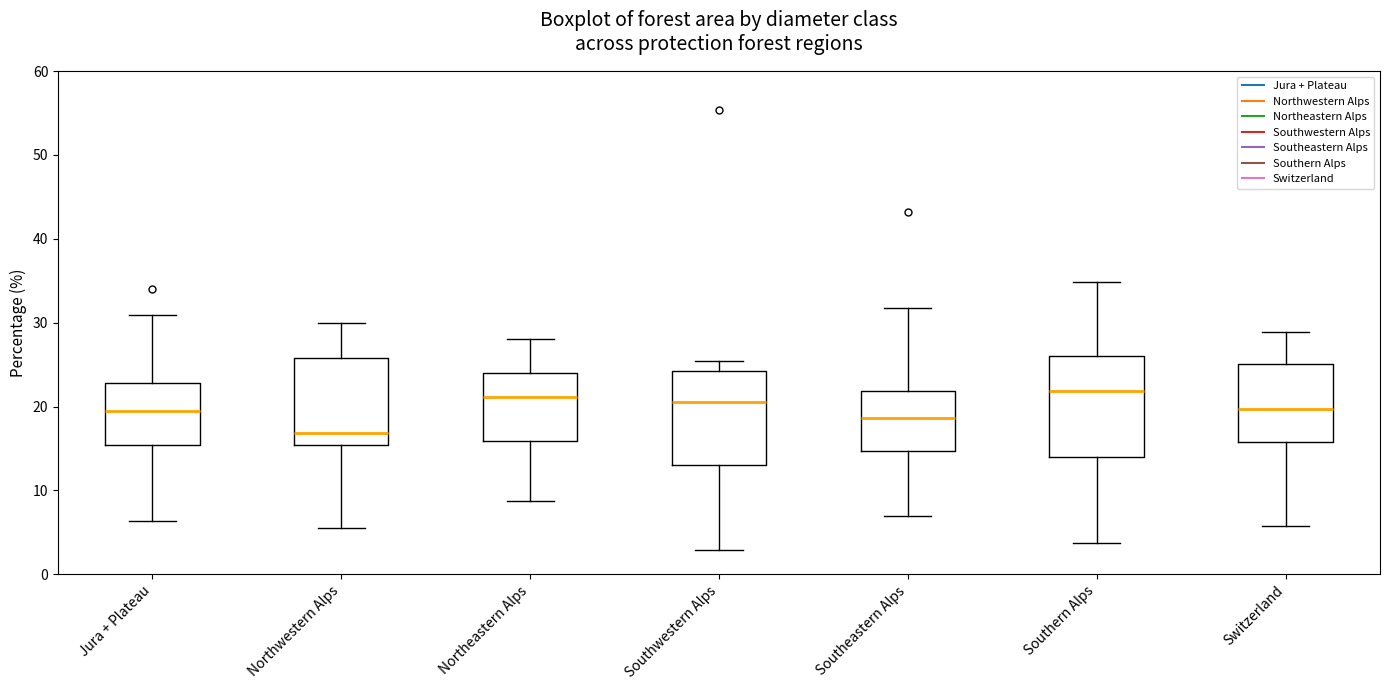

Reading left to right, read every box against the y-axis: the position of its median line, the range the box covers, and the ends of its whiskers. The values are not printed on the chart, so give them approximately, as read against the axis.

Jura + Plateau: median 20, box 15 to 23, whiskers 6 to 31
Northwestern Alps: median 17, box 15 to 26, whiskers 6 to 30
Northeastern Alps: median 21, box 16 to 24, whiskers 9 to 28
Southwestern Alps: median 21, box 13 to 24, whiskers 3 to 25
Southeastern Alps: median 19, box 15 to 22, whiskers 7 to 32
Southern Alps: median 22, box 14 to 26, whiskers 4 to 35
Switzerland: median 20, box 16 to 25, whiskers 6 to 29